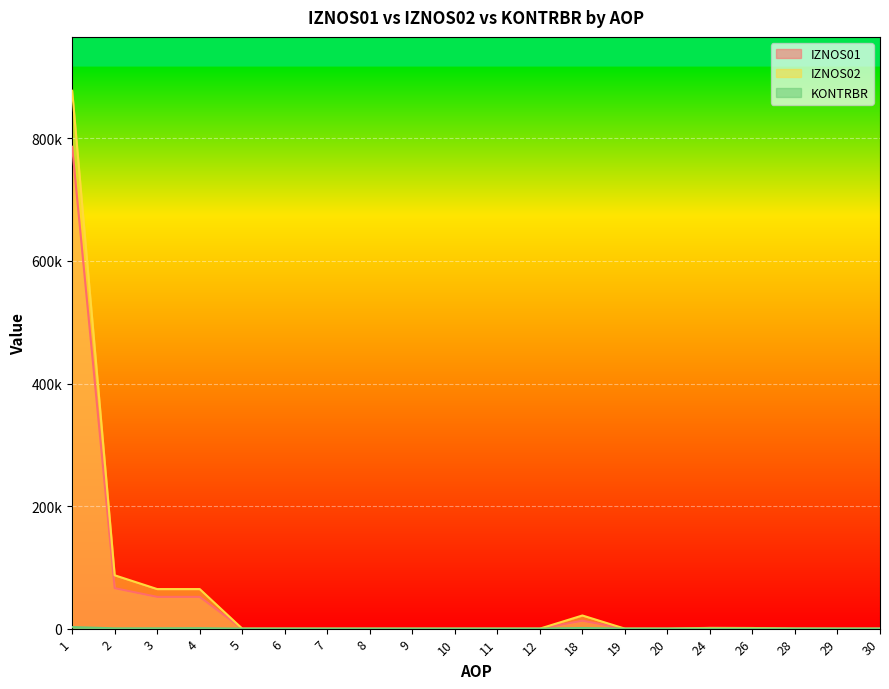

What is the average value of the IZNOS02 series?

55889.2